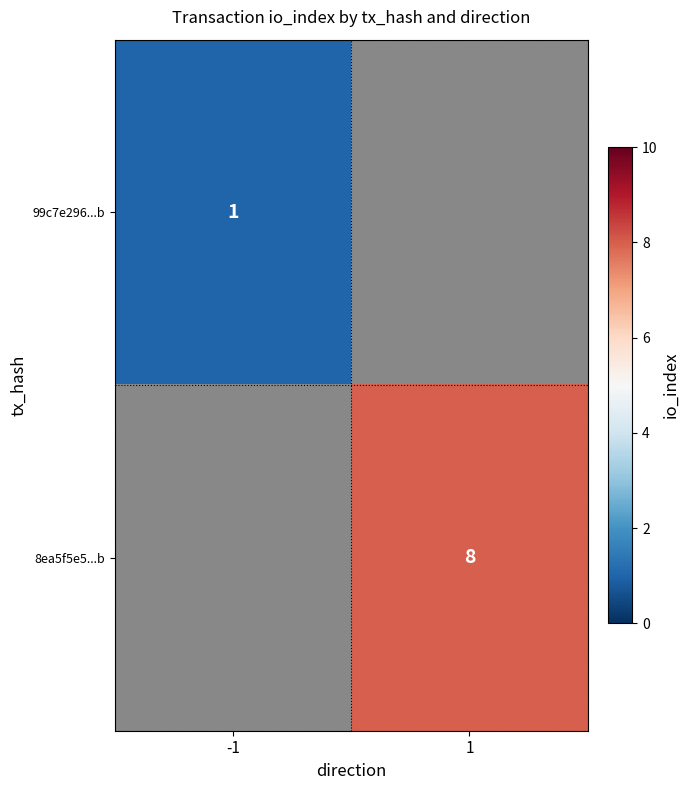

Is it true that 99c7e296...b equals 1 at -1?

True